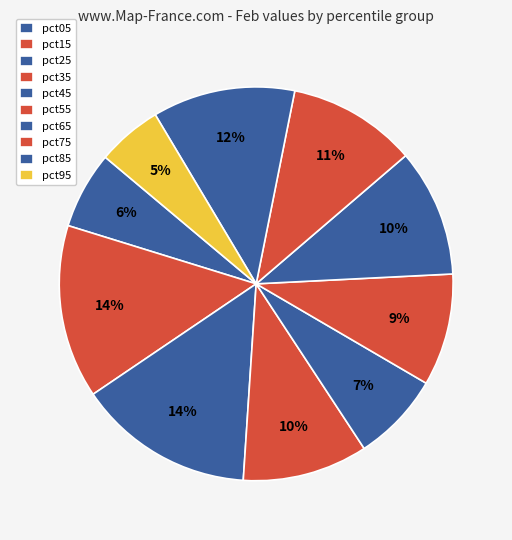

Rank the categories by value from highest to lowest.

pct25, pct15, pct85, pct75, pct65, pct35, pct55, pct45, pct05, pct95